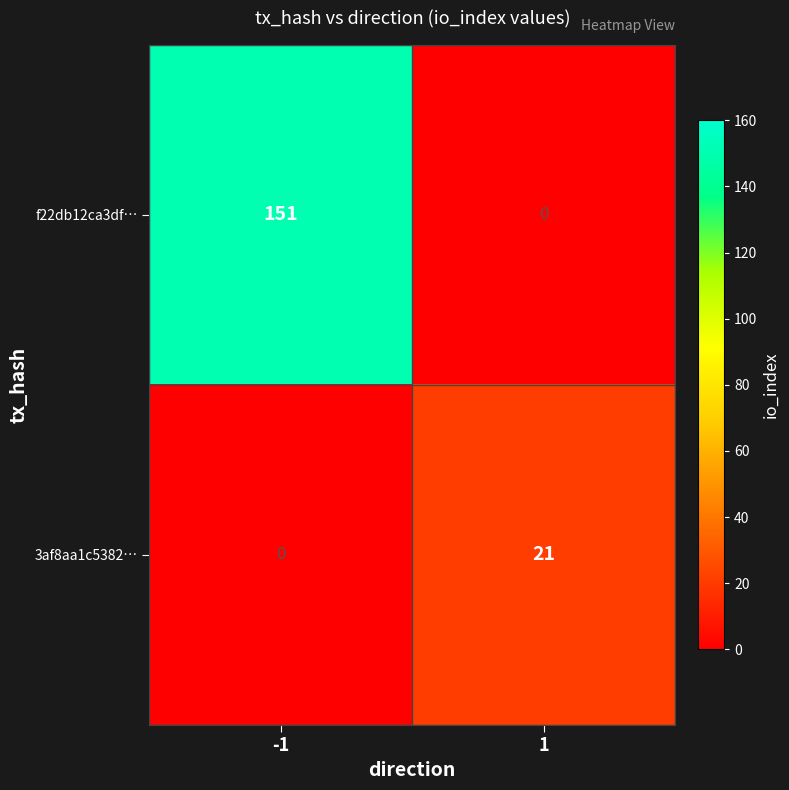

What value does the f22db12ca3df… series have at -1, to the nearest 10?

150